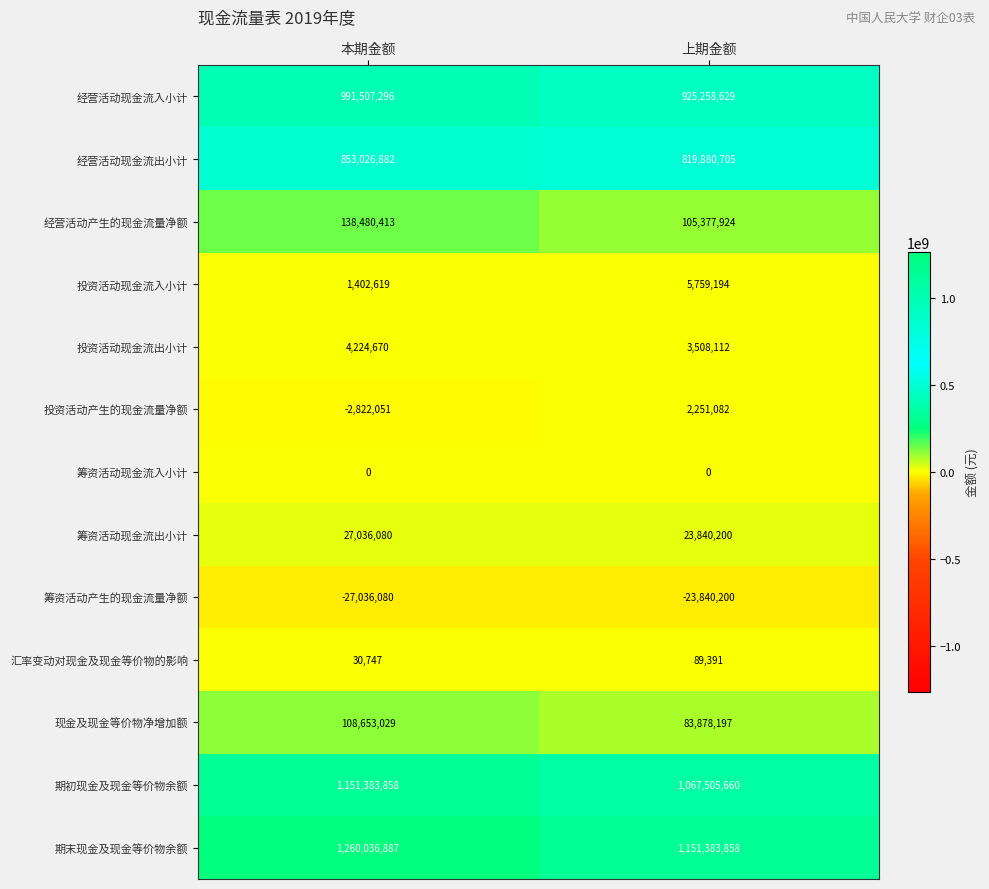

Reading left to right, what are all the values shown in this chart?

经营活动现金流入小计: 本期金额=991507296	上期金额=925258629
经营活动现金流出小计: 本期金额=853026882	上期金额=819880705
经营活动产生的现金流量净额: 本期金额=138480413	上期金额=105377924
投资活动现金流入小计: 本期金额=1402619	上期金额=5759194
投资活动现金流出小计: 本期金额=4224670	上期金额=3508112
投资活动产生的现金流量净额: 本期金额=-2822051	上期金额=2251082
筹资活动现金流入小计: 本期金额=0	上期金额=0
筹资活动现金流出小计: 本期金额=27036080	上期金额=23840200
筹资活动产生的现金流量净额: 本期金额=-27036080	上期金额=-23840200
汇率变动对现金及现金等价物的影响: 本期金额=30747	上期金额=89391
现金及现金等价物净增加额: 本期金额=108653029	上期金额=83878197
期初现金及现金等价物余额: 本期金额=1151383858	上期金额=1067505660
期末现金及现金等价物余额: 本期金额=1260036887	上期金额=1151383858